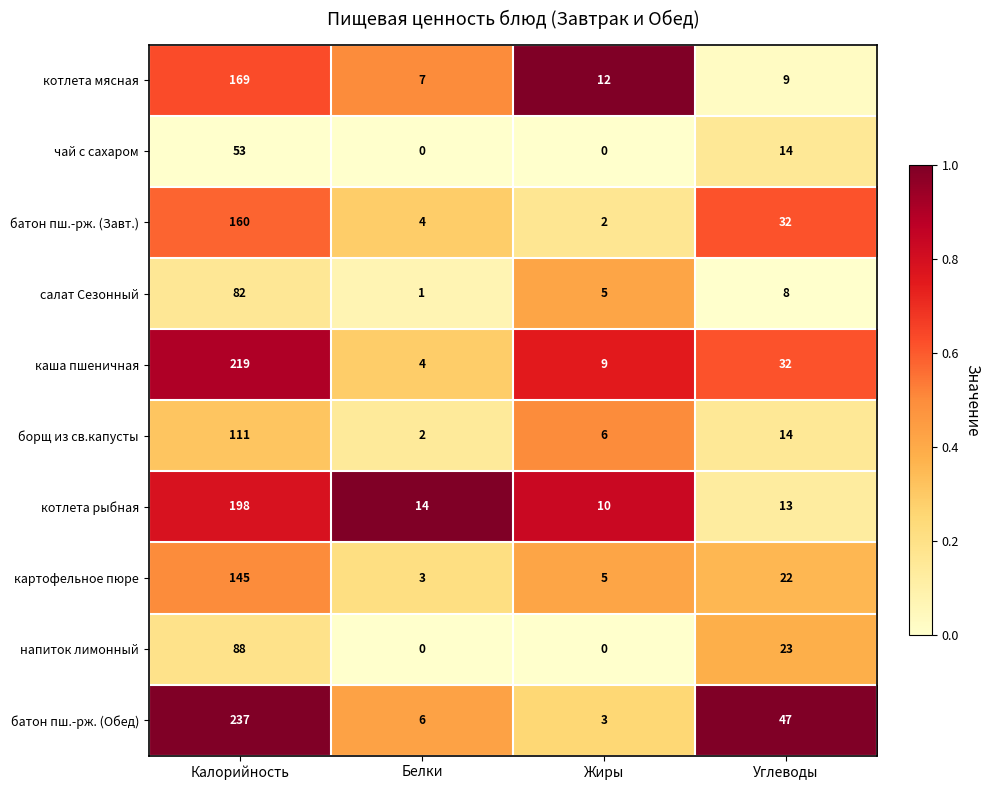

Count the number of categories in the chart.

4